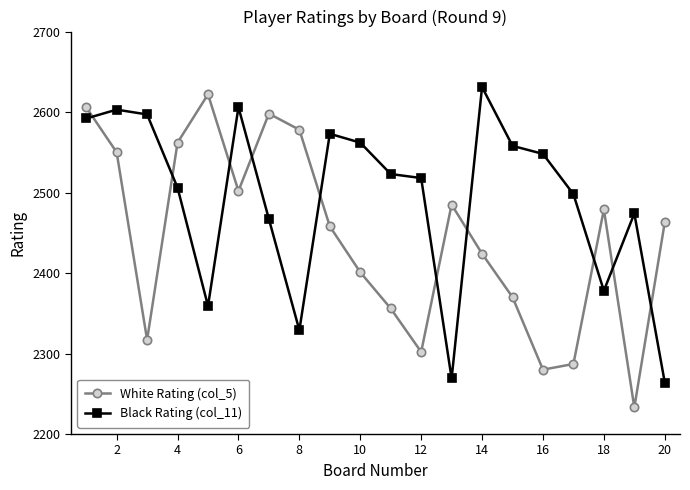

What are all the series names shown in the legend?

White Rating (col_5), Black Rating (col_11)